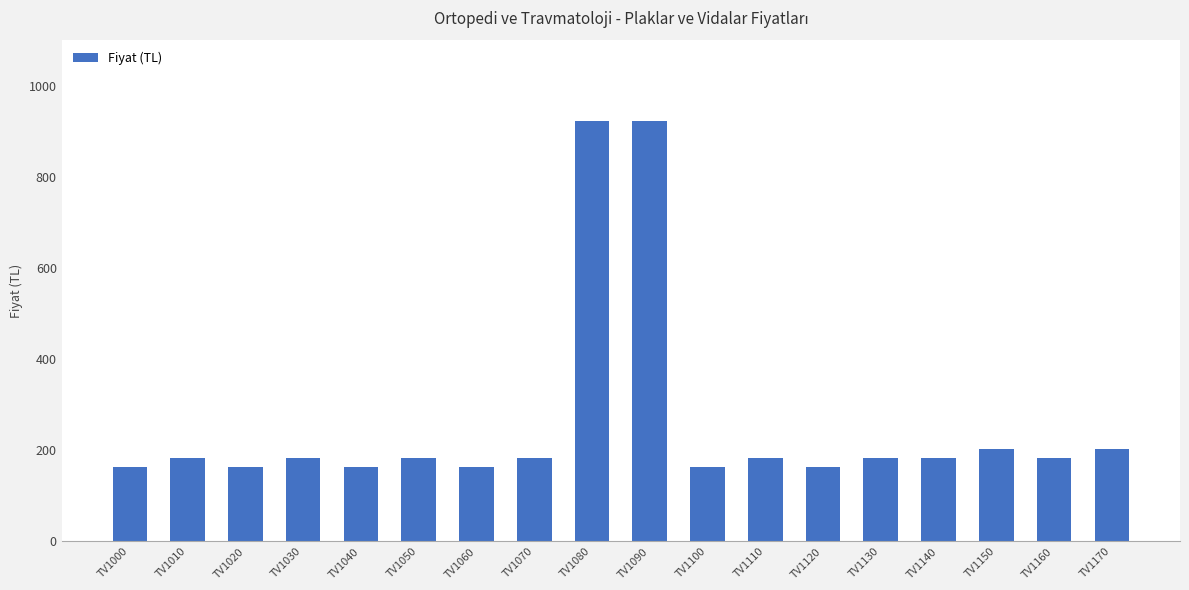

How many values exceed 182?

12